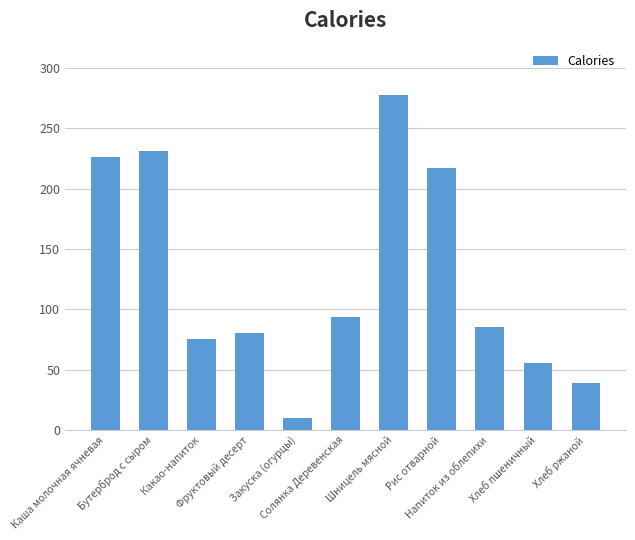

Count the number of data series in this chart.

1